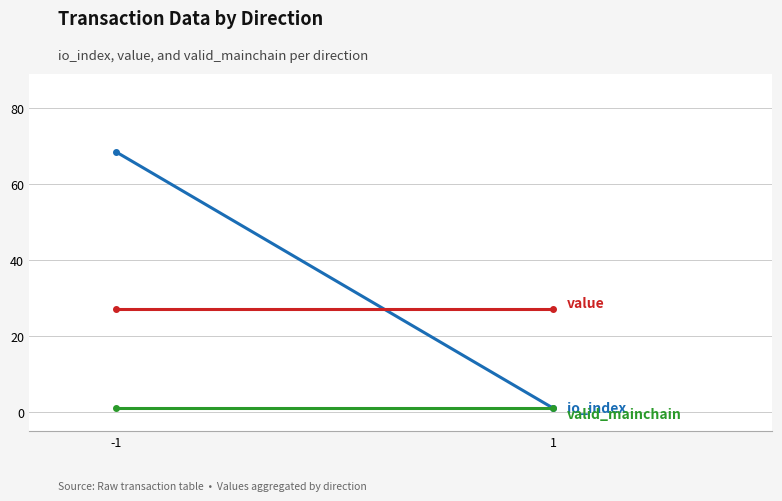

Which series has the widest spread of values?

io_index